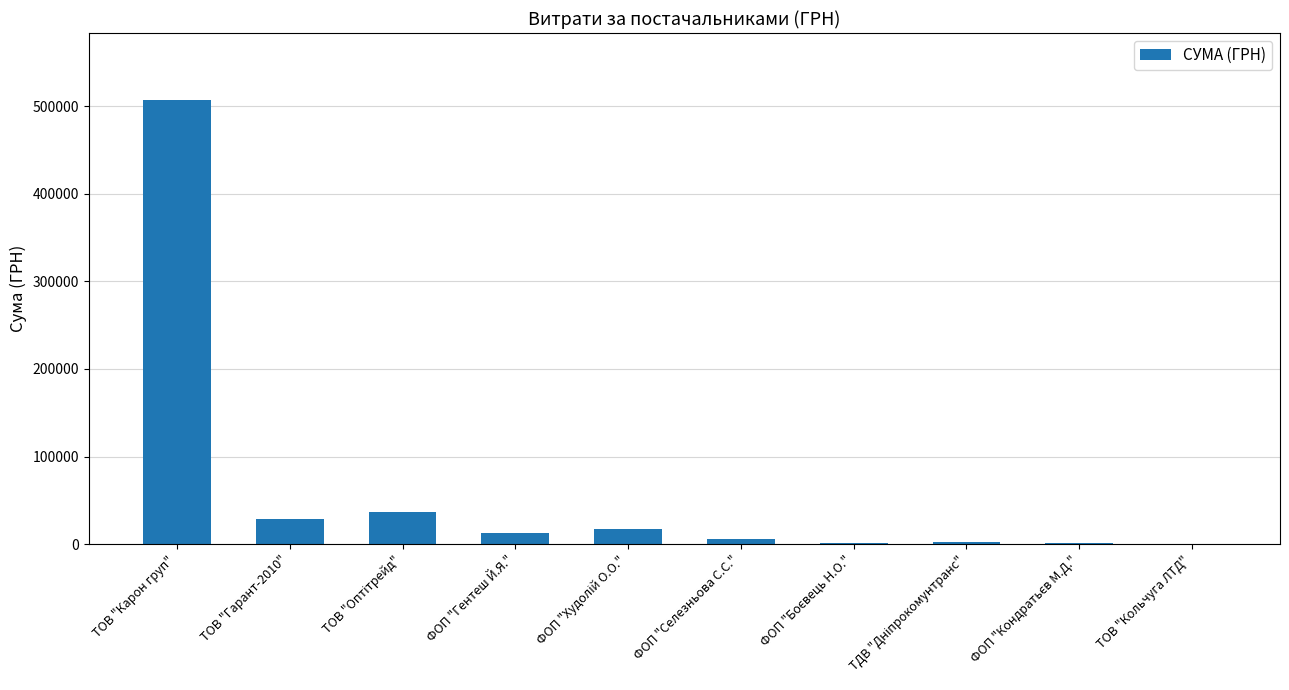

What is the greatest value displayed?

507370.3